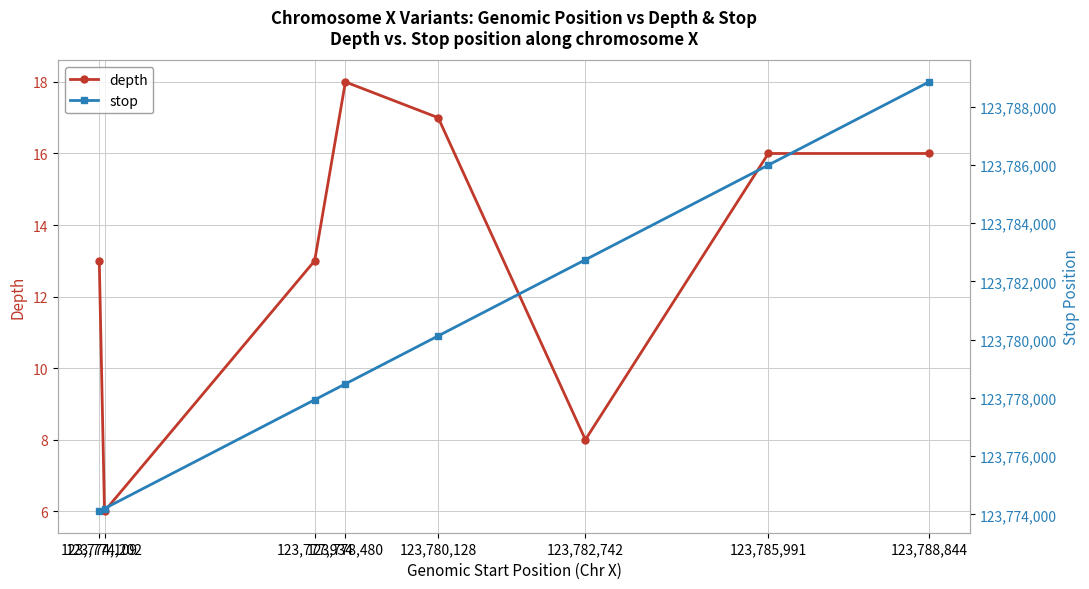

How many interior local valleys does the depth series have?

2